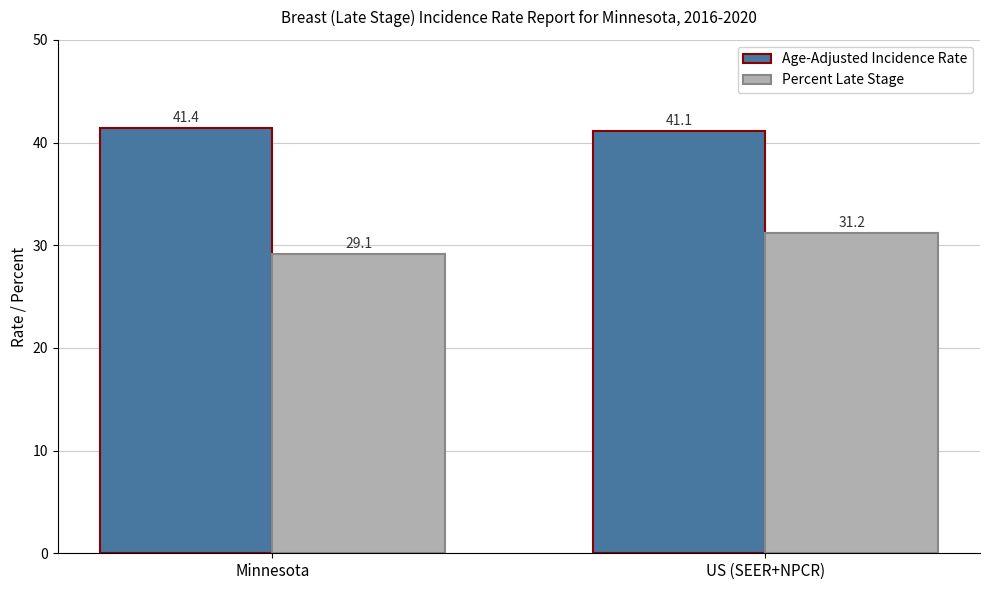

Are the bars horizontal?

No